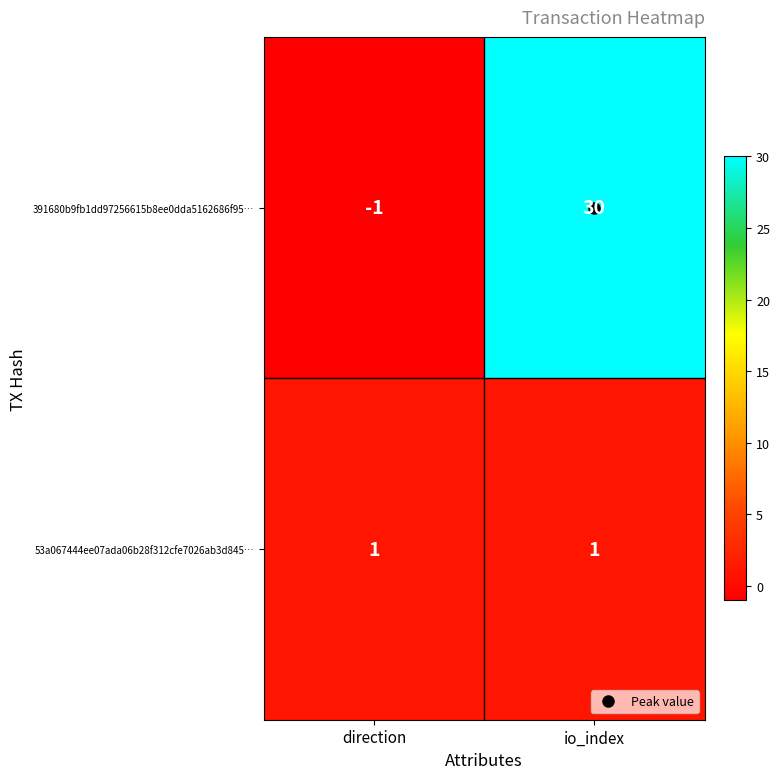

Which series has the widest spread of values?

391680b9fb1dd97256615b8ee0dda5162686f95…